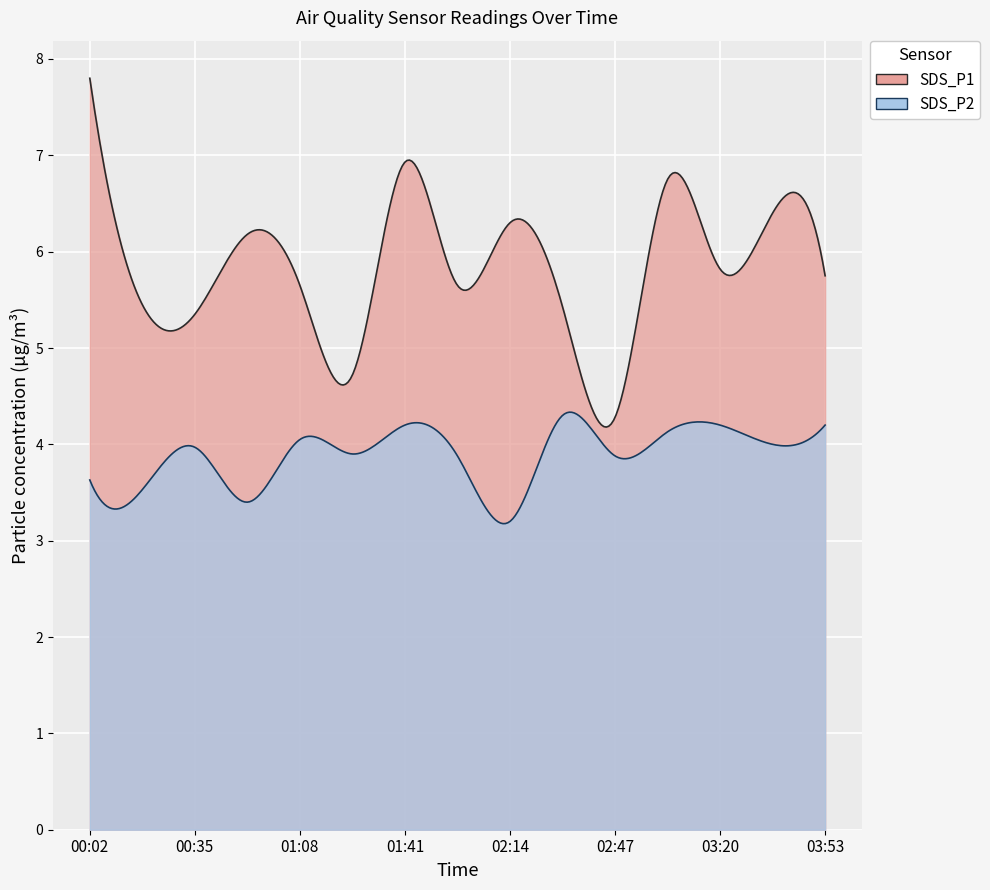

Which series has the largest range (max minus min)?

SDS_P1